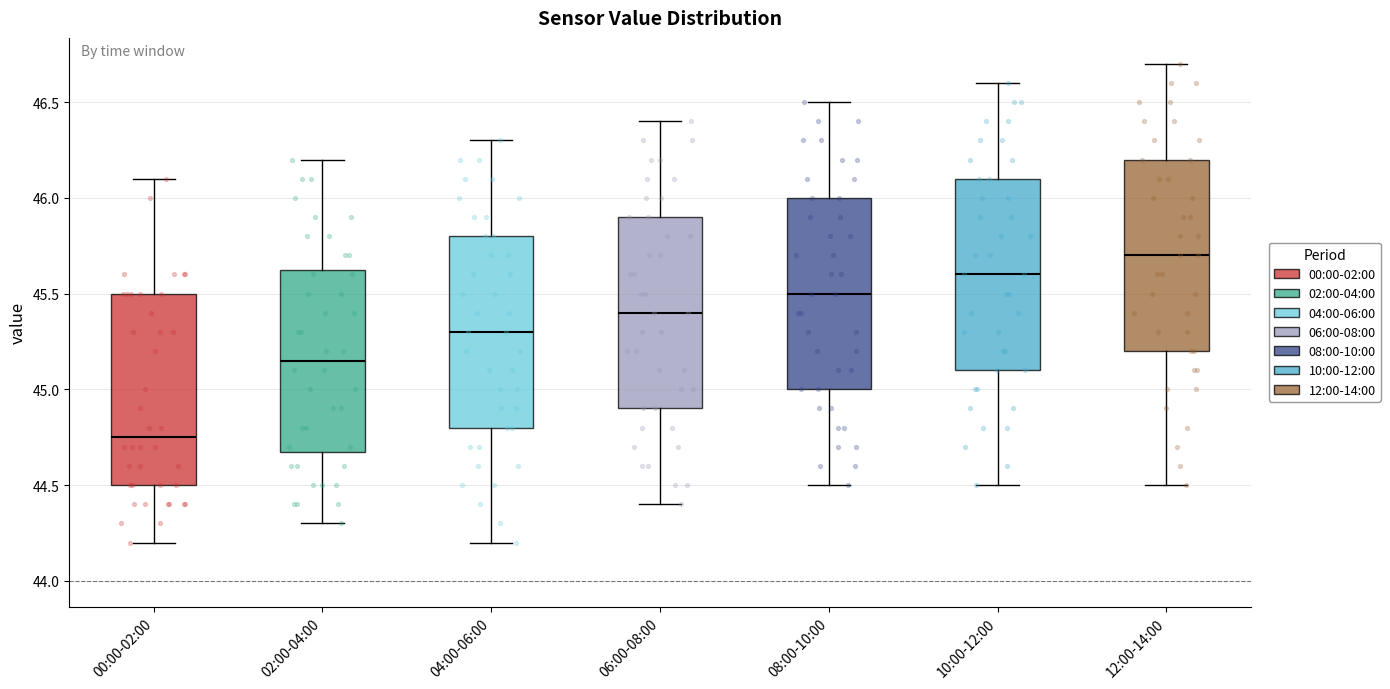

Which box has the highest median line?

12:00-14:00